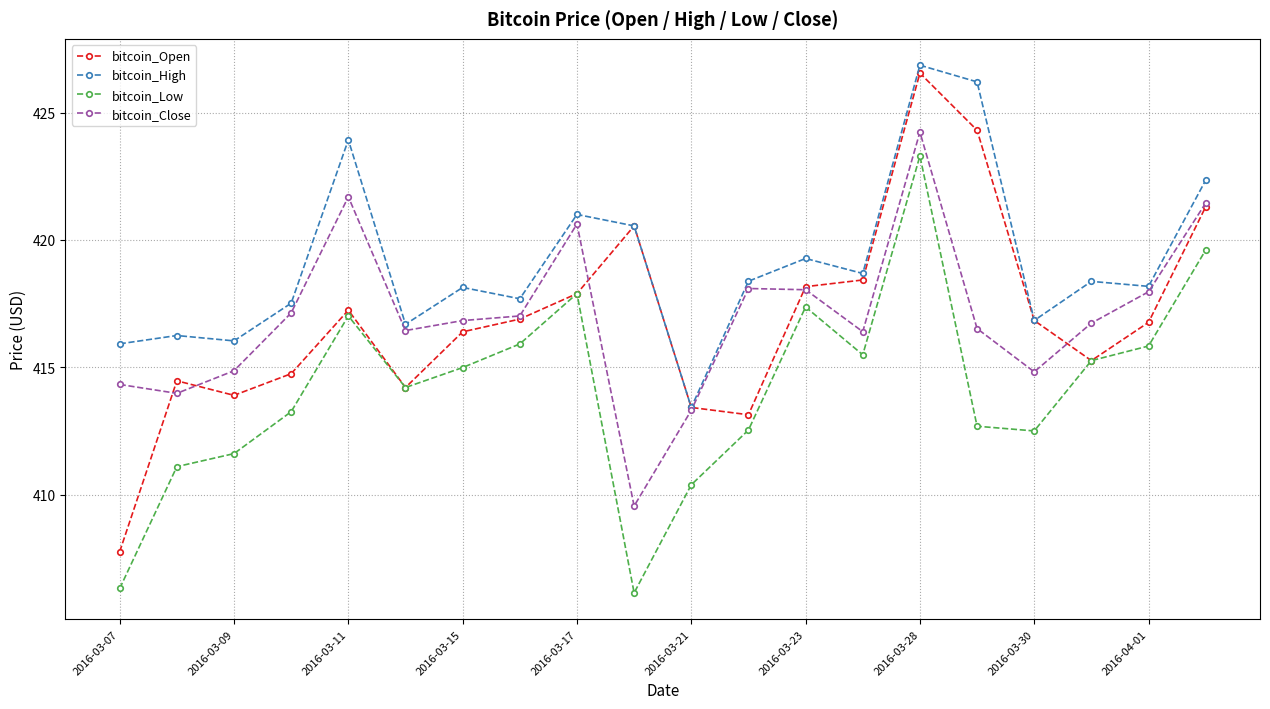

At how many categories does at least one series exceed 409?

20